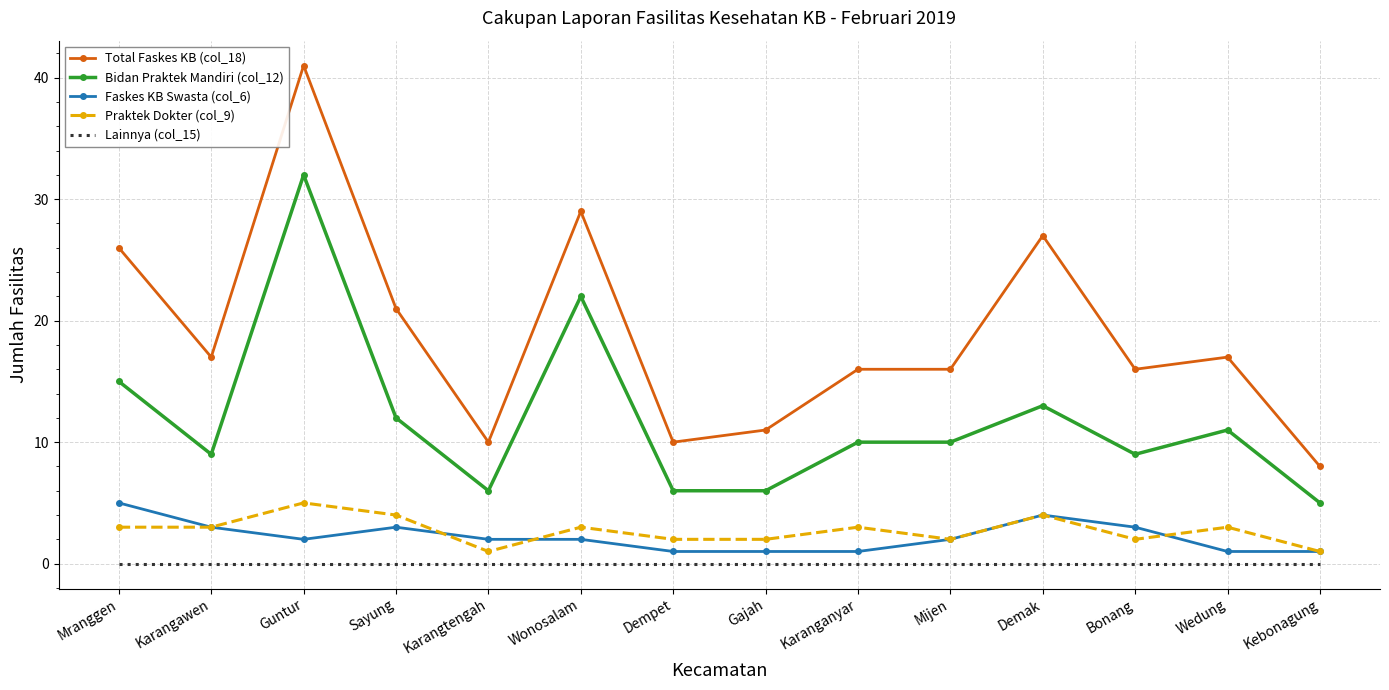

The Praktek Dokter (col_9) series shows 1 at Kebonagung. True or false?

True